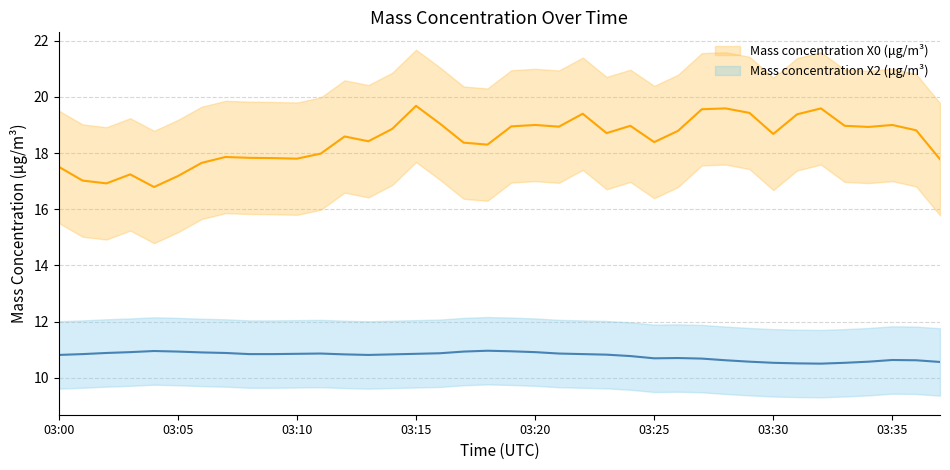

Rank the categories by Mass concentration X2 (μg/m³) value from highest to lowest.

03:18, 03:04, 03:19, 03:05, 03:17, 03:03, 03:20, 03:06, 03:02, 03:07, 03:16, 03:11, 03:21, 03:10, 03:15, 03:01, 03:08, 03:09, 03:22, 03:12, 03:14, 03:23, 03:00, 03:13, 03:24, 03:26, 03:25, 03:27, 03:35, 03:28, 03:36, 03:29, 03:34, 03:37, 03:30, 03:33, 03:31, 03:32